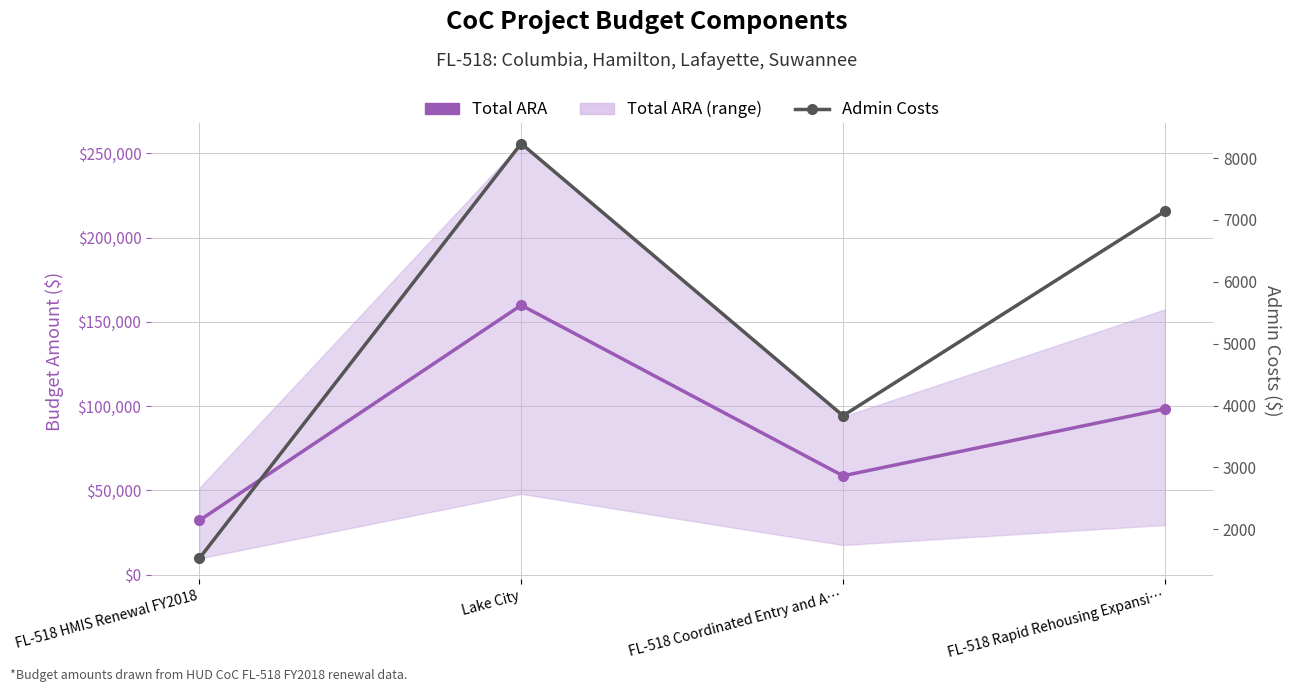

At how many categories does at least one series exceed 149060?

1